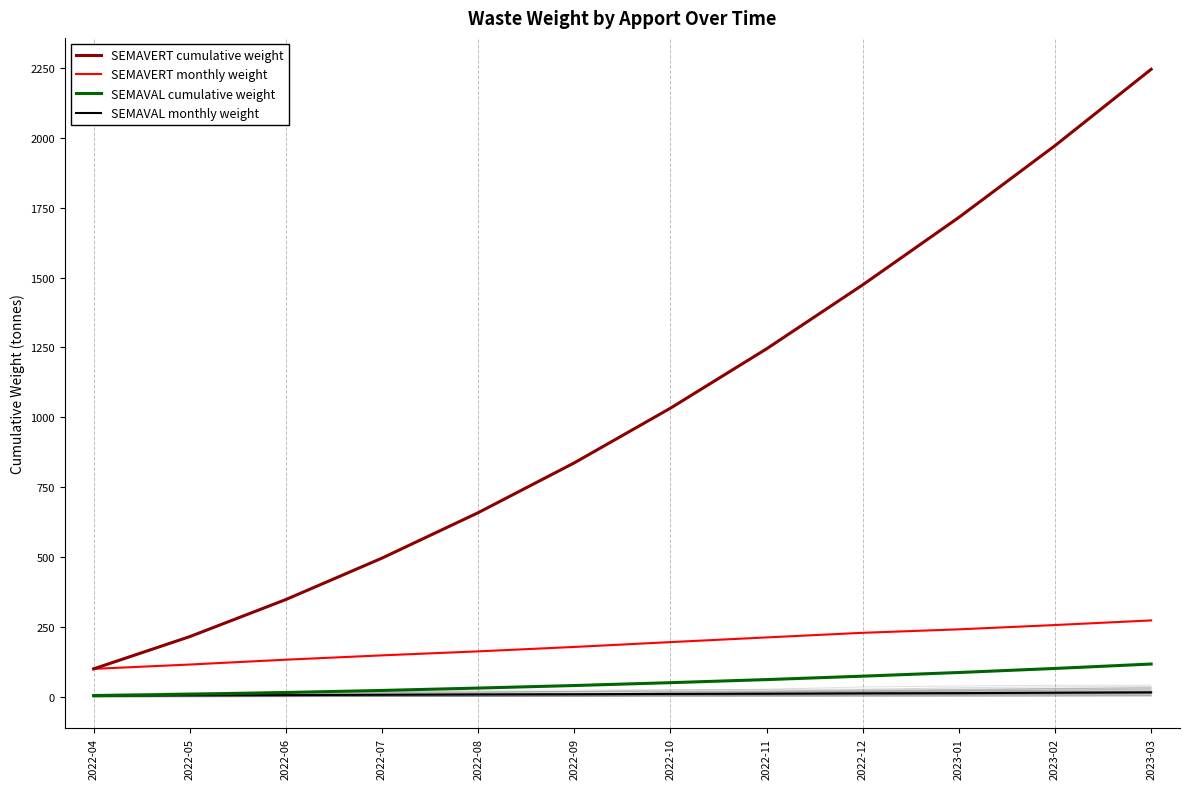

Reading left to right, what are all the values shown in this chart?

SEMAVERT cumulative weight: 99.9	215.3	348.0	496.2	658.7	837.0	1032.6	1245.0	1473.9	1715.2	1971.9	2245.1
SEMAVERT monthly weight: 99.9	115.4	132.7	148.2	162.5	178.3	195.6	212.4	228.9	241.3	256.7	273.2
SEMAVAL cumulative weight: 4.1	9.3	15.4	22.7	31.2	40.3	50.5	61.5	73.8	86.9	101.4	117.2
SEMAVAL monthly weight: 4.1	5.2	6.1	7.3	8.5	9.1	10.2	11.0	12.3	13.1	14.5	15.8